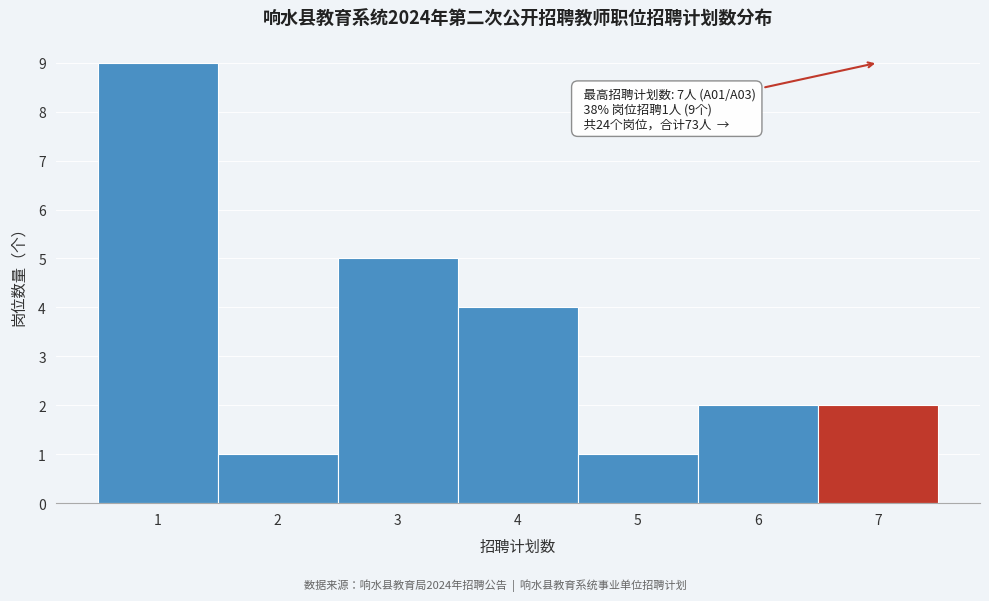

Which range on the x-axis has the tallest bar?

0.5 to 1.5